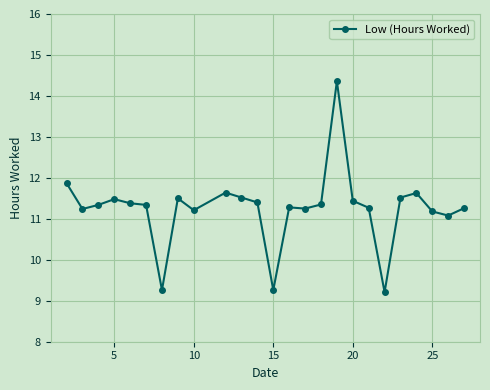

What is the sum of all values?

281.3